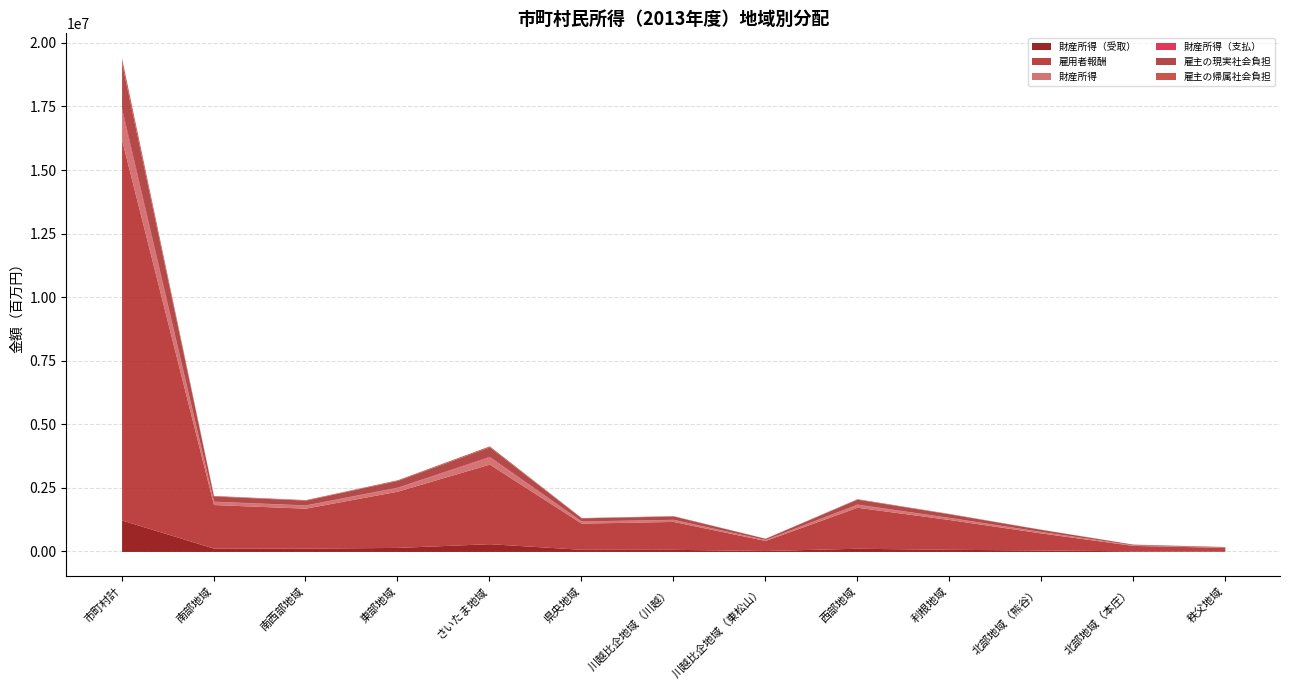

Reading left to right, list all the values displayed in this chart.

財産所得（受取）: 1238014	132003	129244	159165	305495	85083	83846	37033	125348	84382	58604	23691	14120
雇用者報酬: 14959410	1712850	1572726	2211427	3129574	1028157	1096647	395008	1612514	1171745	669104	213618	146041
財産所得: 1117329	122572	119459	144413	276303	77637	75202	32937	109856	75128	50949	21376	11496
財産所得（支払）: 120686	9431	9785	14751	29192	7446	8643	4096	15493	9254	7654	2316	2623
雇主の現実社会負担: 1776797	203443	186800	262661	371714	122119	130254	46917	191526	139173	79473	25372	17346
雇主の帰属社会負担: 191944	21978	20180	28375	40155	13192	14071	5068	20690	15035	8585	2741	1874